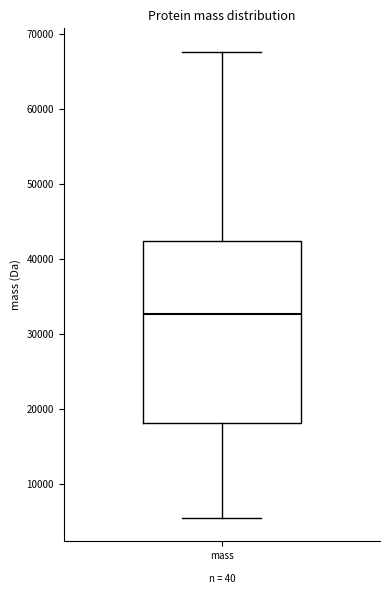

Transcribe this box plot: give where the median line is, the range the box spans, and where the two whiskers end, as read against the y-axis. The values are not printed on the chart, so give them approximately, as read against the axis.

median 33000, box 18000 to 42000, whiskers 6000 to 68000